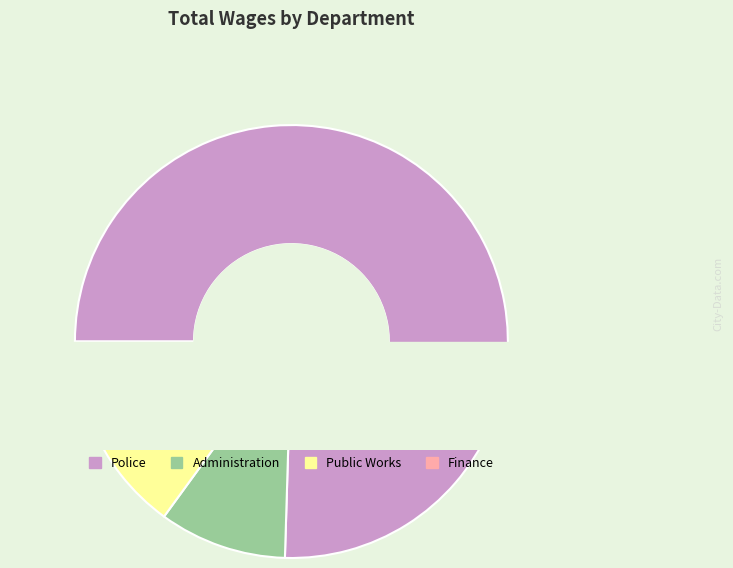

Combined, what portion of the pie is Administration and Public Works?

18.4%